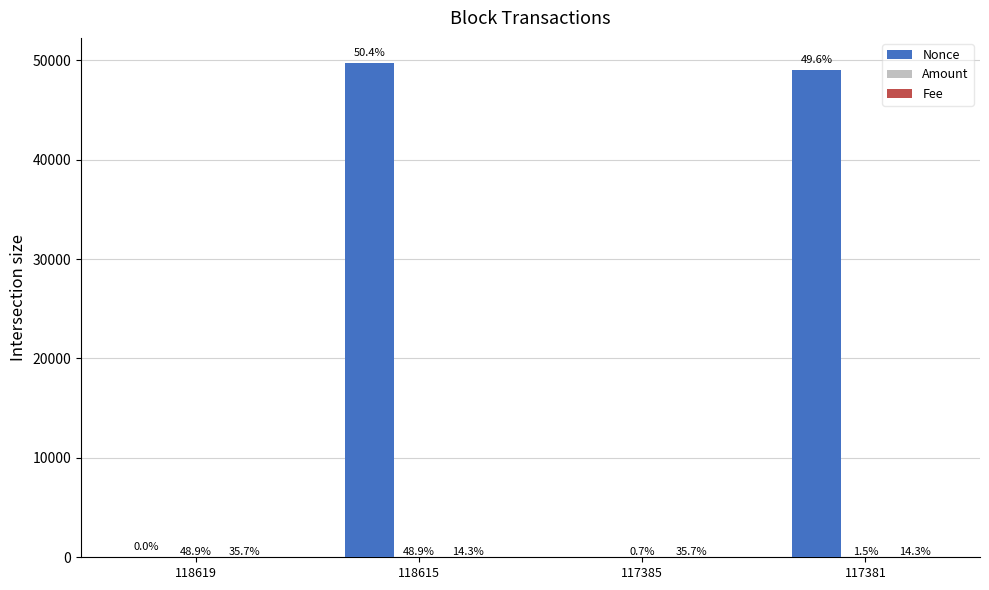

Reading left to right, list all the values displayed in this chart.

Nonce: 118619=1.0	118615=49753.0	117385=0.0	117381=49032.0
Amount: 118619=65.8	118615=65.8	117385=0.9	117381=2.0
Fee: 118619=0.1	118615=0.0	117385=0.1	117381=0.0